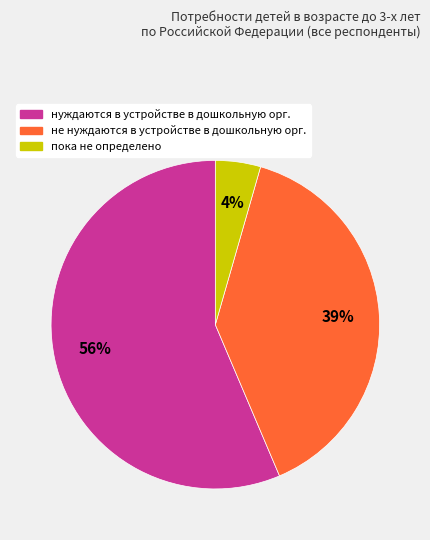

To the nearest percent, what is the difference between the нуждаются в устройстве and не нуждаются в устройстве slice percentages?

17%